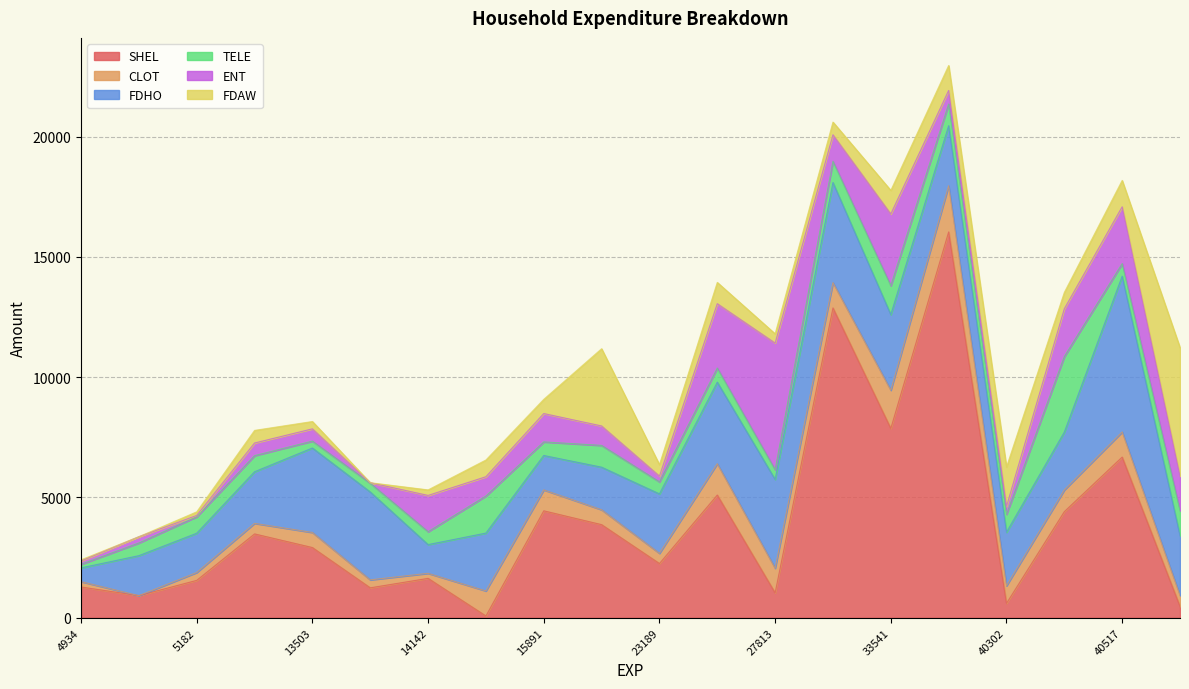

What is the minimum value for ENT?

20